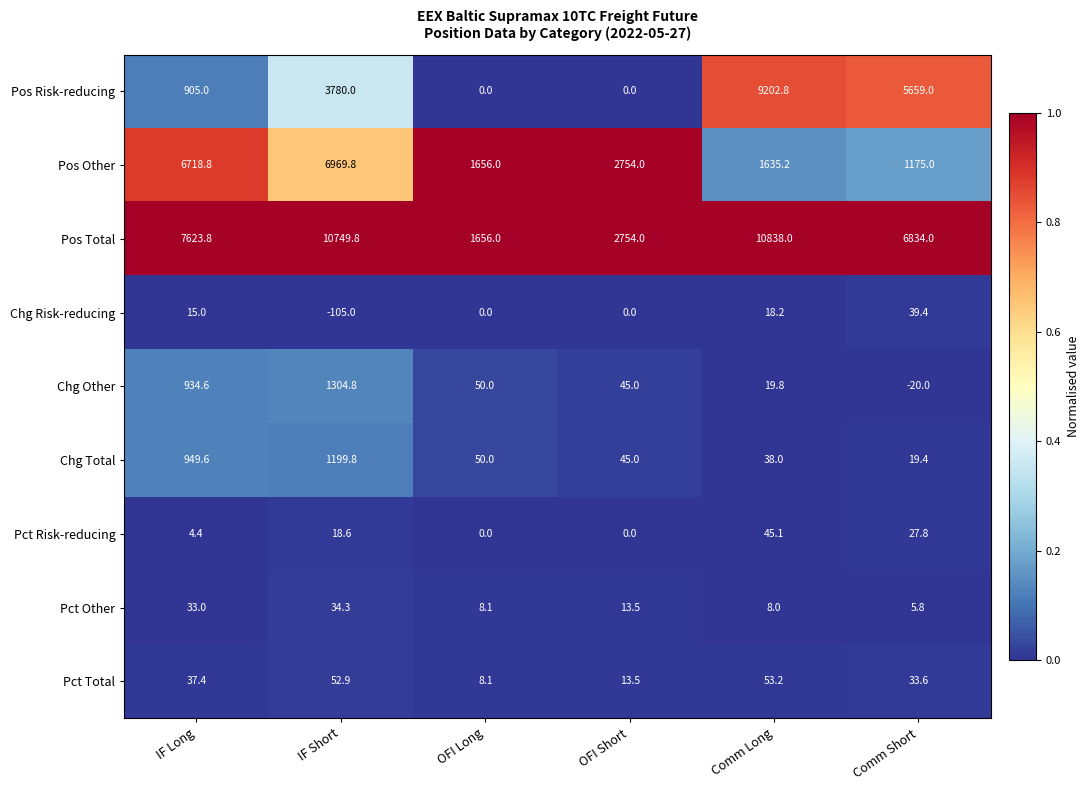

The Pct Risk-reducing series shows 4.4 at IF Long. True or false?

True